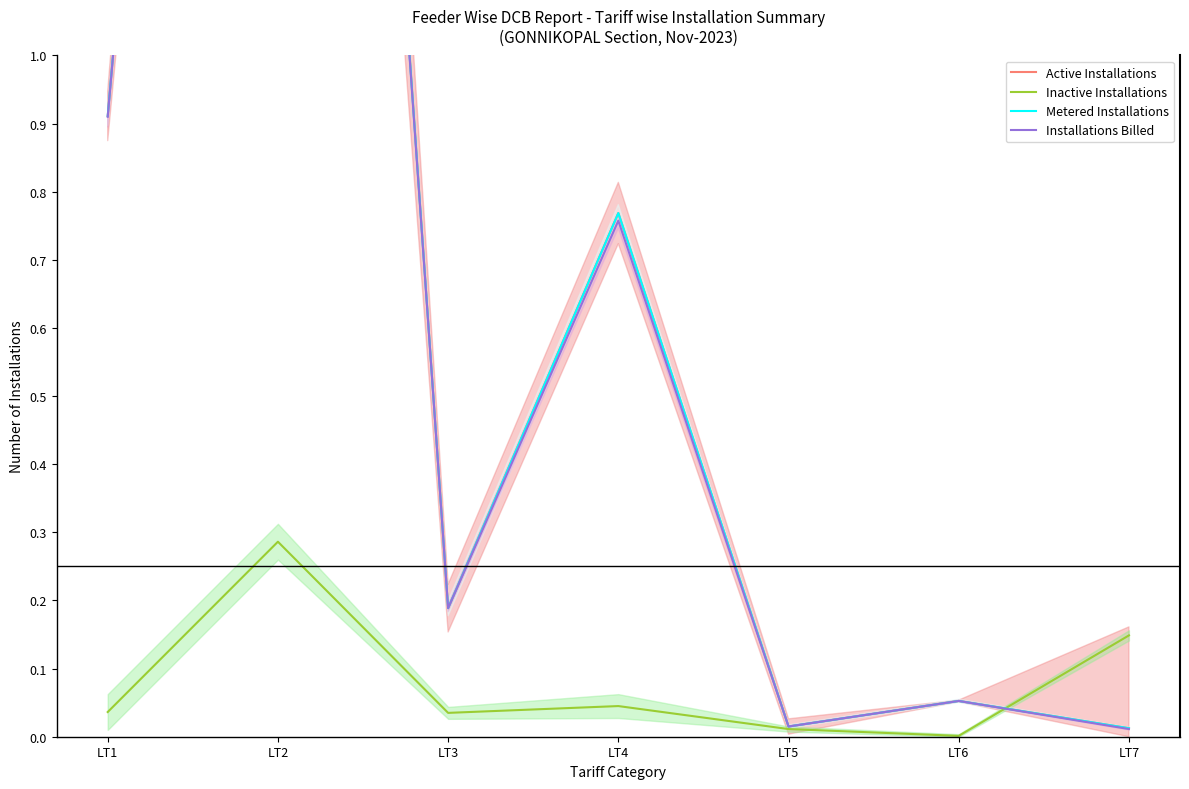

At LT5, list the series in order from smallest to largest.

Inactive Installations, Active Installations, Metered Installations, Installations Billed